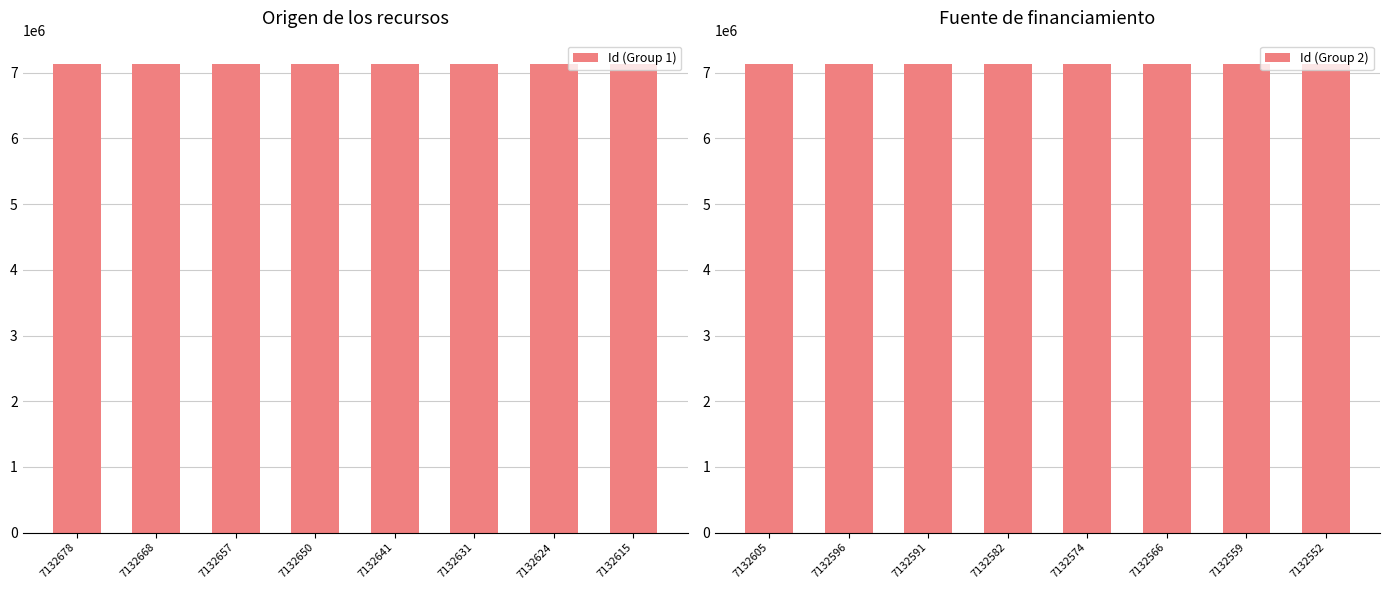

Reading left to right, extract all data points from this chart.

Id (Group 1): 7132678	7132668	7132657	7132650	7132641	7132631	7132624	7132615
Id (Group 2): 7132605	7132596	7132591	7132582	7132574	7132566	7132559	7132552